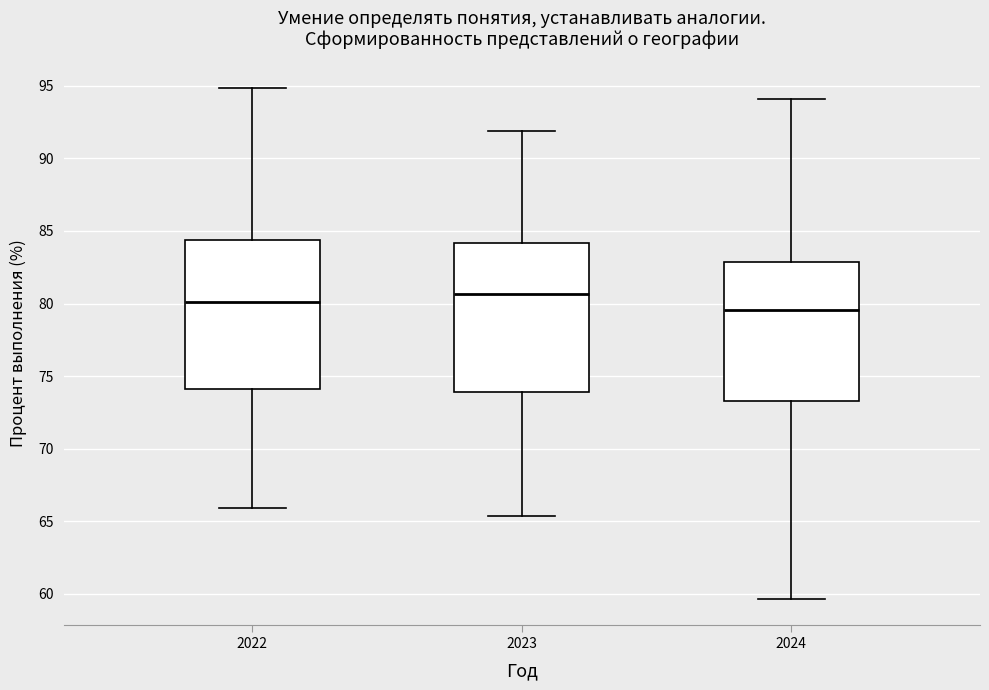

Reading left to right, read every box against the y-axis: the position of its median line, the range the box covers, and the ends of its whiskers. The values are not printed on the chart, so give them approximately, as read against the axis.

2022: median 80.0, box 74.0 to 84.5, whiskers 66.0 to 95.0
2023: median 80.5, box 74.0 to 84.0, whiskers 65.5 to 92.0
2024: median 79.5, box 73.5 to 83.0, whiskers 59.5 to 94.0